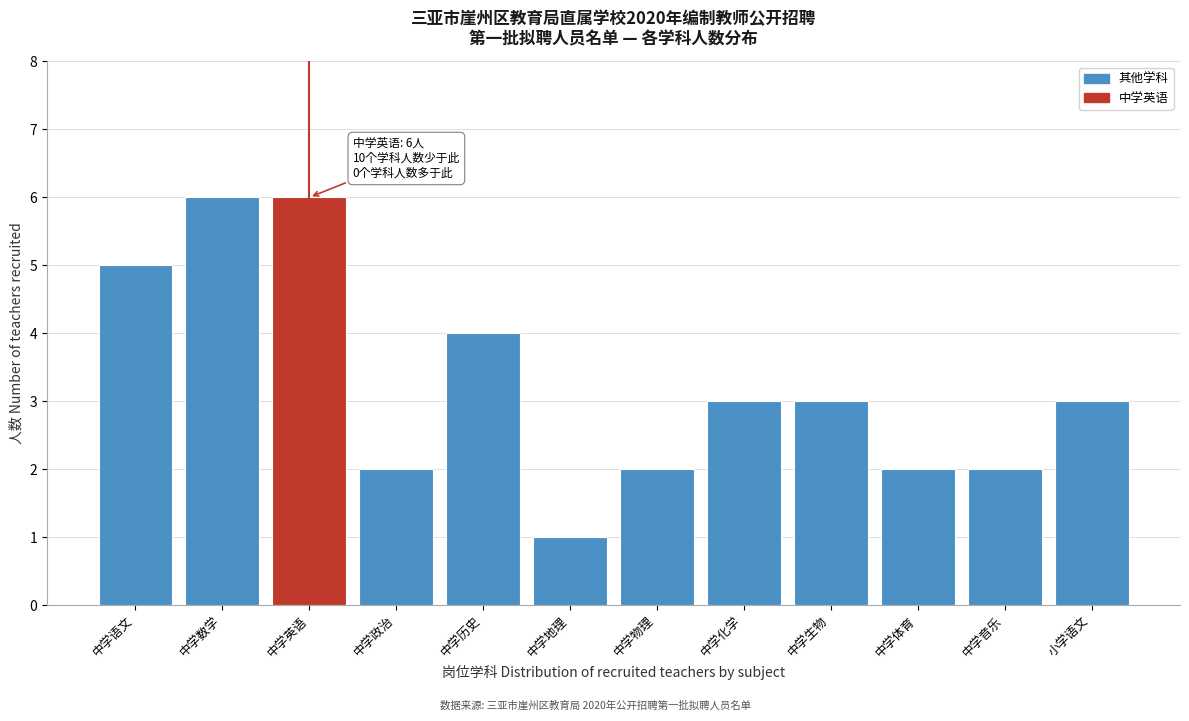

Reading left to right, transcribe all the data shown in this chart.

5	6	6	2	4	1	2	3	3	2	2	3